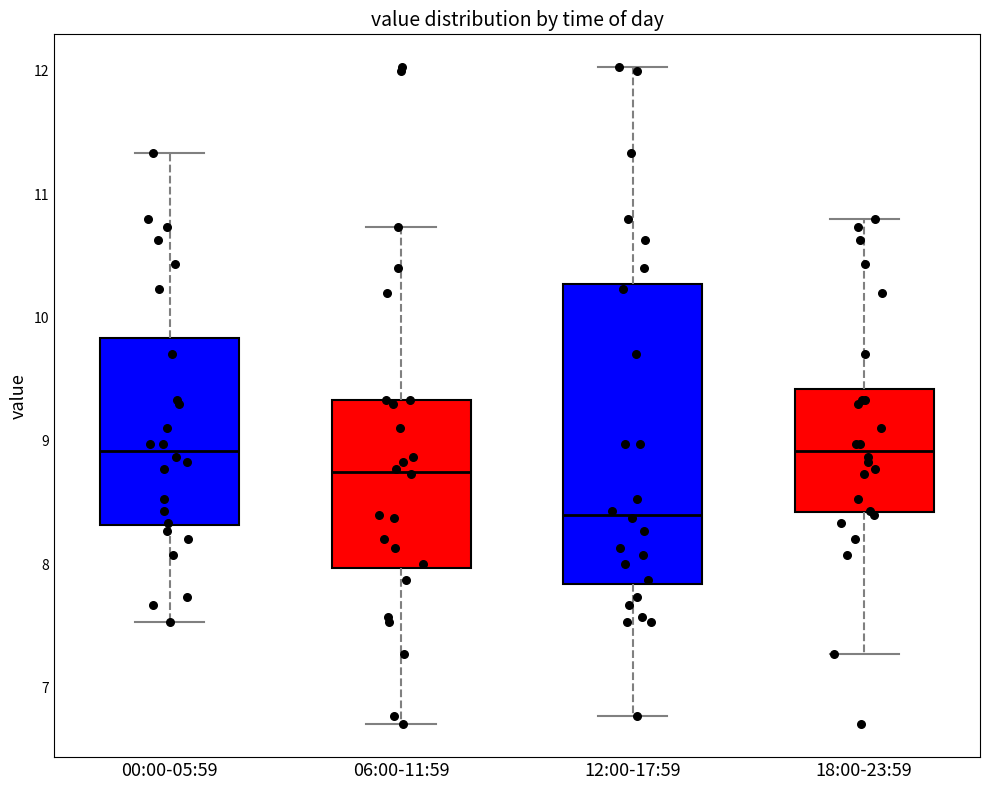

Which box has the lowest median line?

12:00-17:59